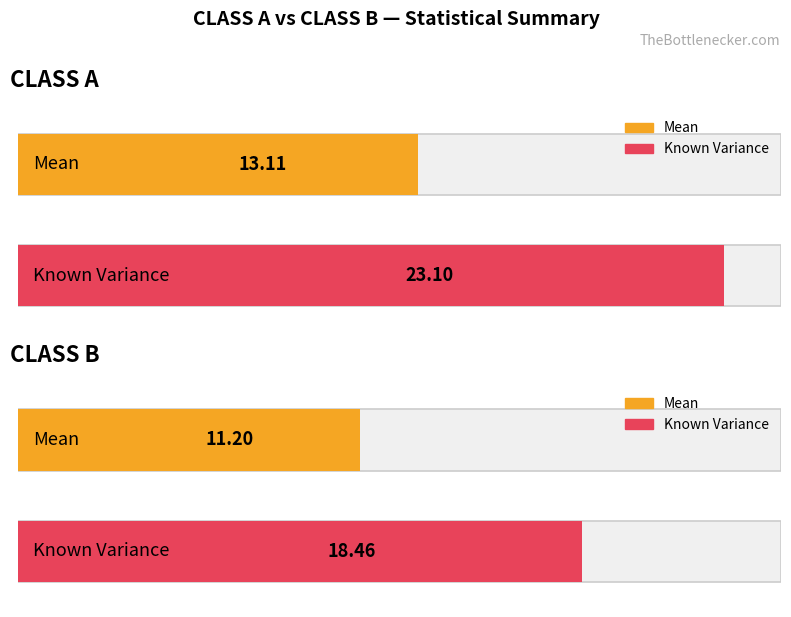

Are the bars grouped side by side (vs. stacked)?

Yes